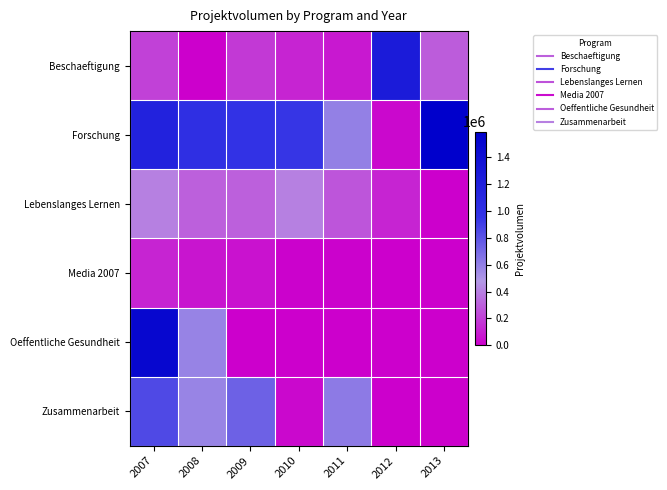

Reading left to right, extract all data points from this chart.

Beschaeftigung: 2007=210943	2008=0	2009=184417	2010=114500	2011=79660	2012=1248390	2013=291348
Forschung: 2007=1162144	2008=1003179	2009=963214	2010=942672	2011=591714	2012=27435	2013=1592973
Lebenslanges Lernen: 2007=399042	2008=301700	2009=299828	2010=398915	2011=273026	2012=114000	2013=0
Media 2007: 2007=114000	2008=70000	2009=60000	2010=12000	2011=12000	2012=0	2013=0
Oeffentliche Gesundheit: 2007=1499343	2008=581208	2009=0	2010=0	2011=0	2012=0	2013=0
Zusammenarbeit: 2007=848266	2008=573515	2009=736506	2010=25000	2011=617929	2012=0	2013=0